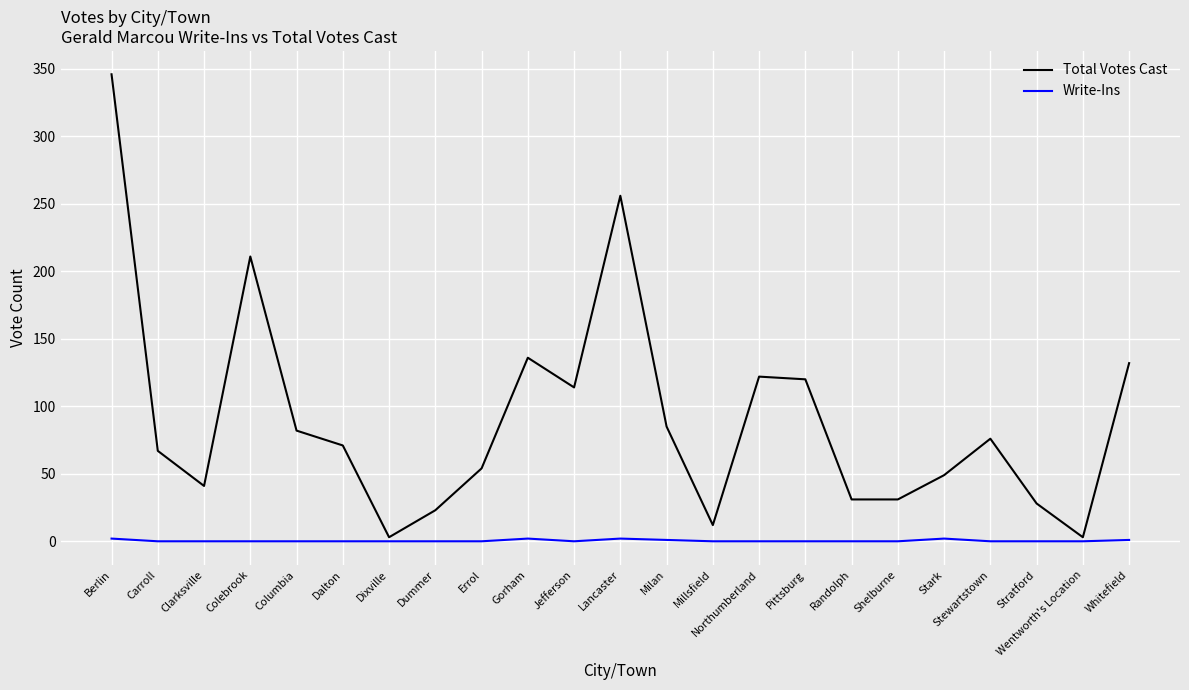

Which series has the largest range (max minus min)?

Total Votes Cast